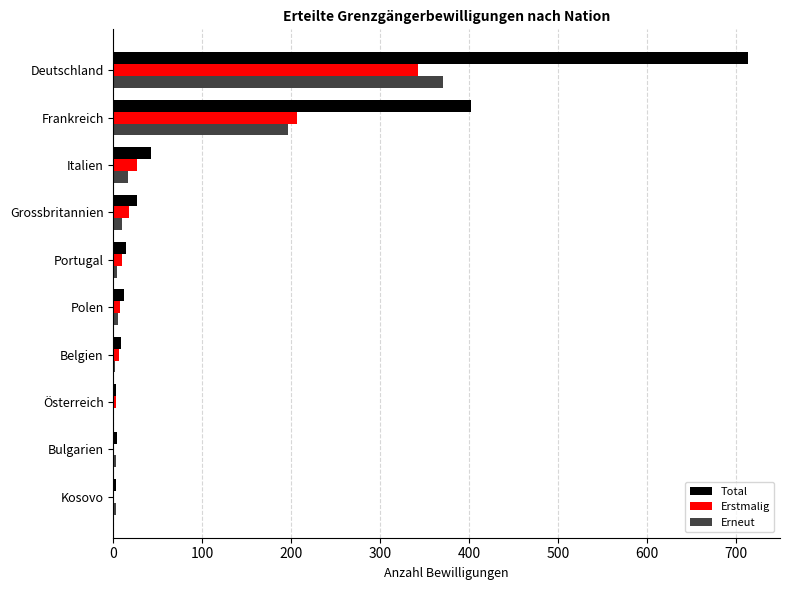

What is the maximum value for Erneut?

371